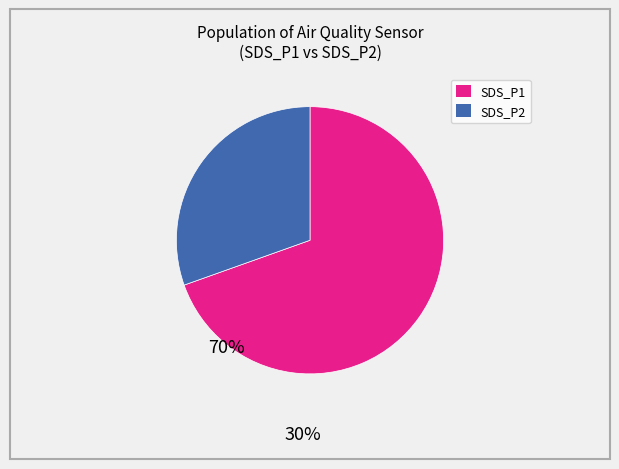

Is there any slice that represents more than half of the pie?

Yes